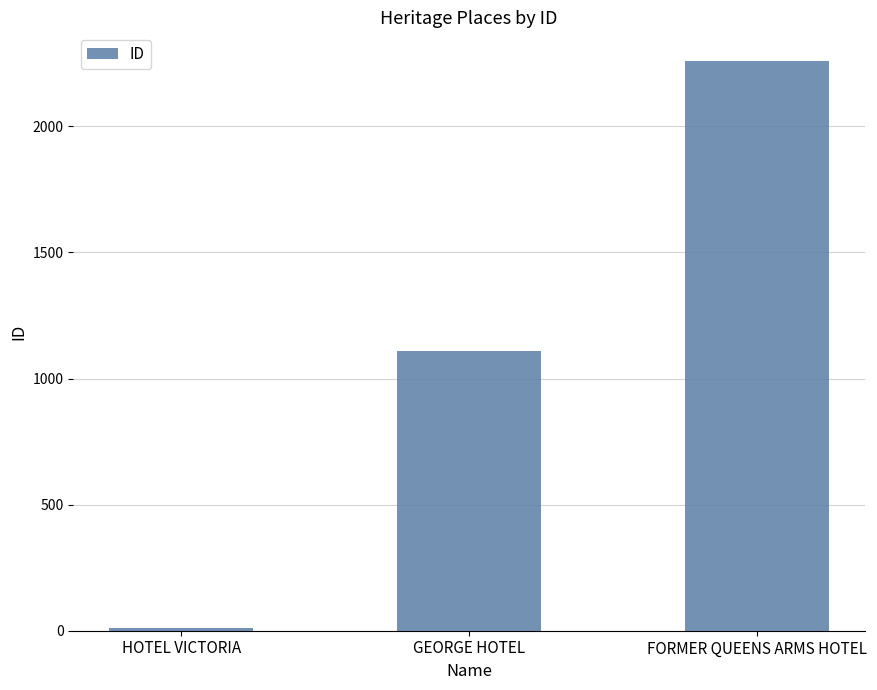

What is the label of the 2nd bar from the right?

GEORGE HOTEL